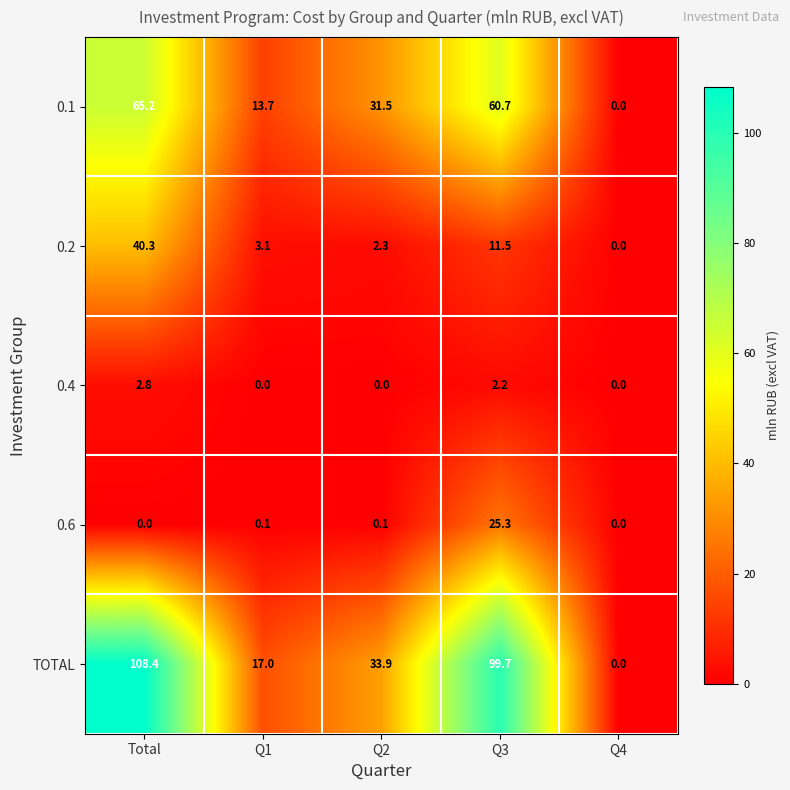

Which category has the highest value in the TOTAL series?

Total